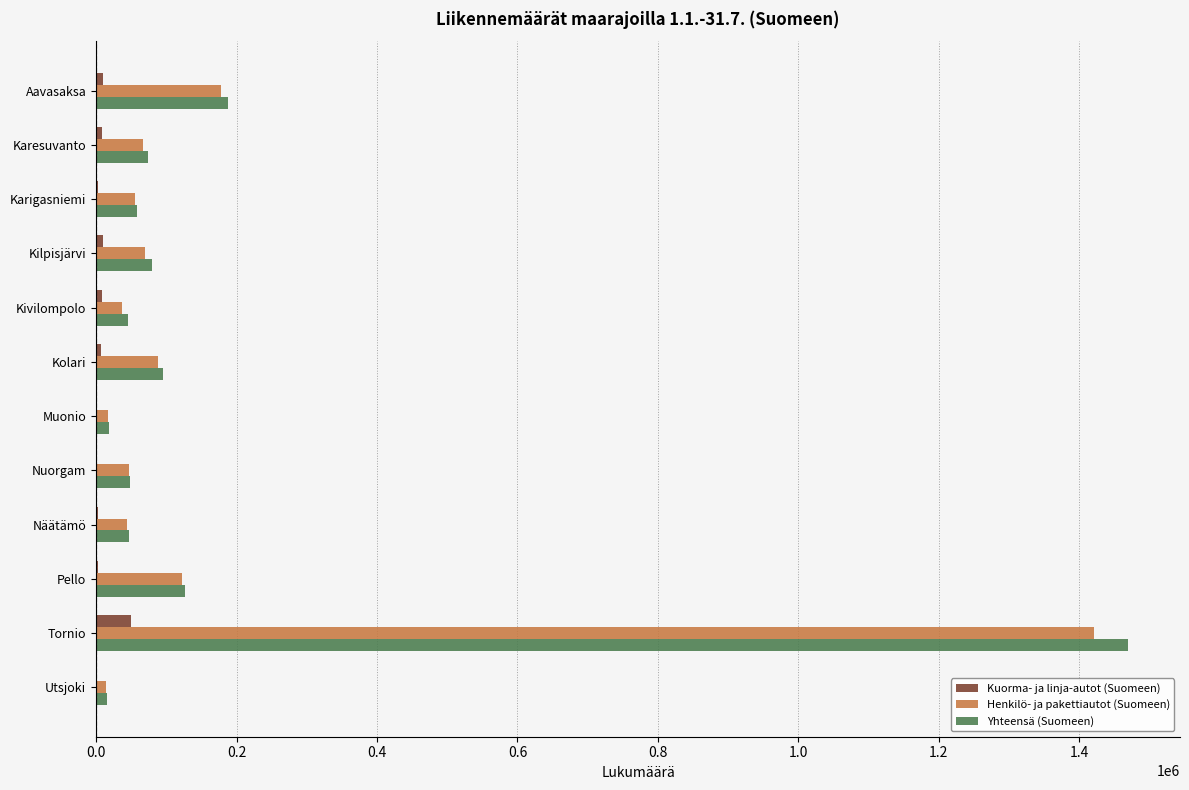

What is the sum of all Yhteensä (Suomeen) values?

2262608